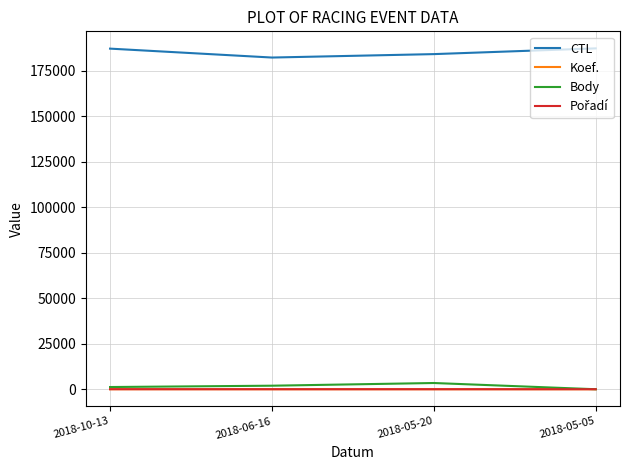

True or false: Body and CTL cross at least once.

False